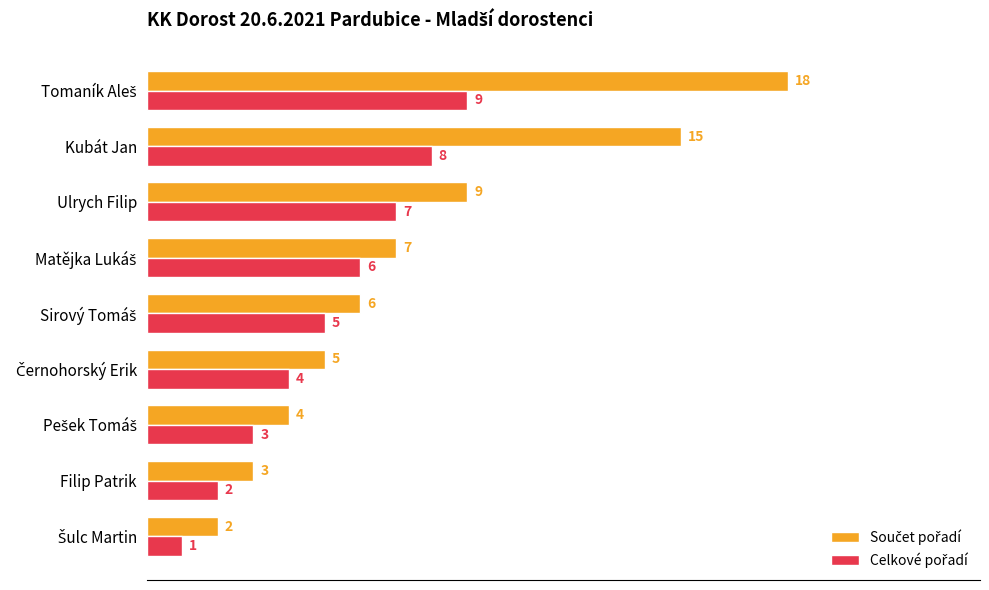

At how many categories does at least one series exceed 8?

3